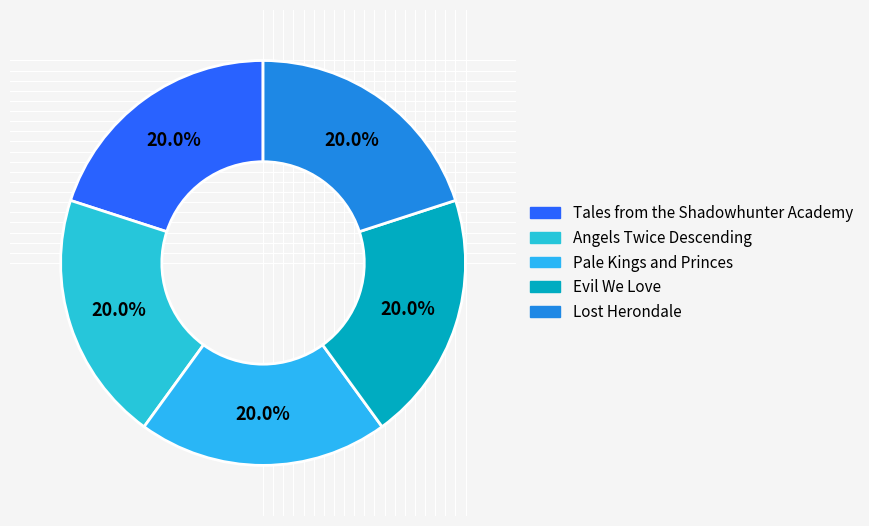

Does any single category account for the majority?

No